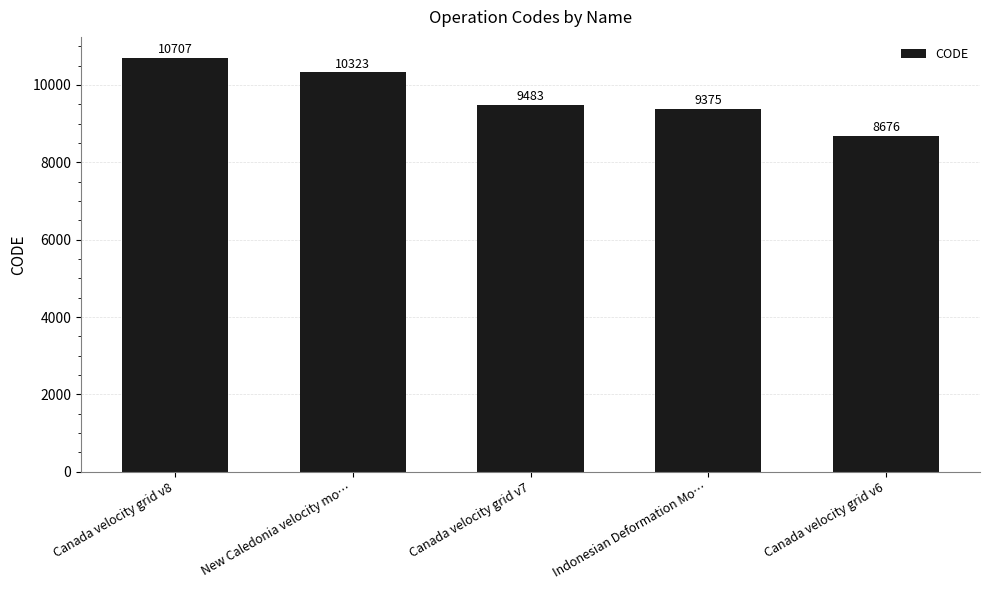

Does the chart contain any negative values?

No